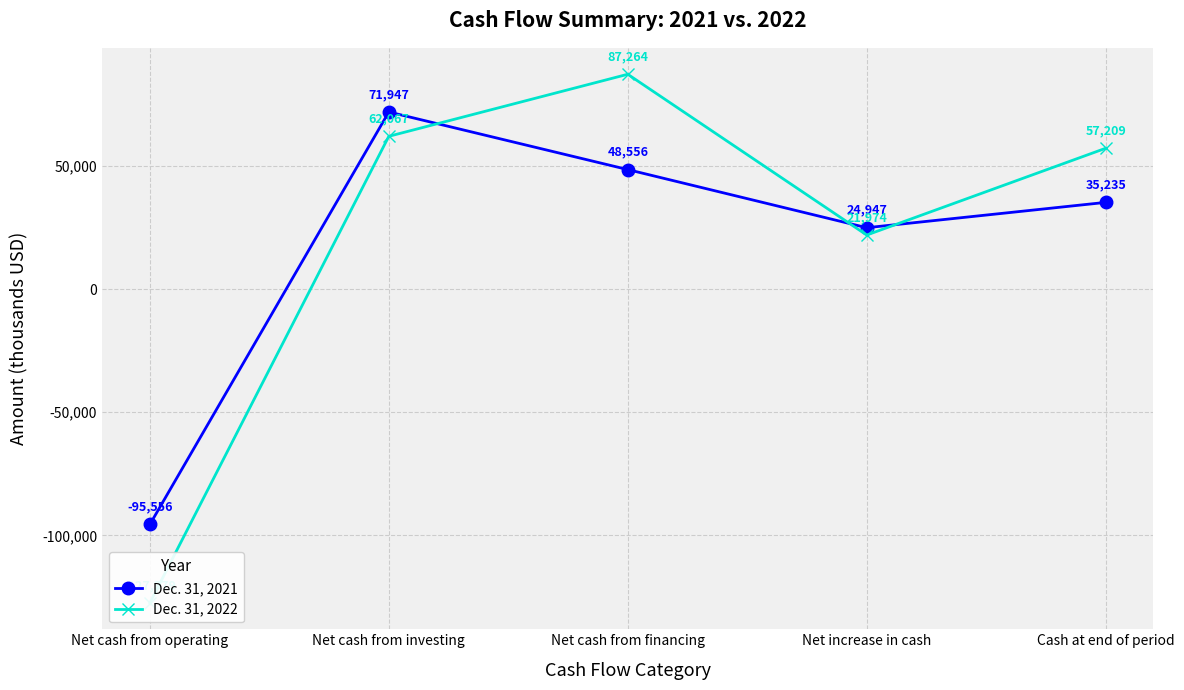

What is the label of the 4th point from the right?

Net cash from investing